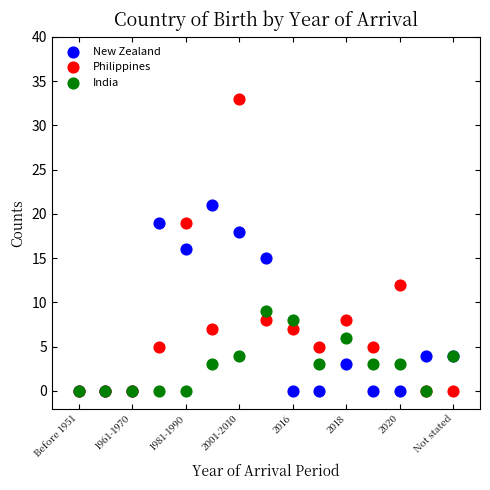

What are all the series names shown in the legend?

New Zealand, Philippines, India